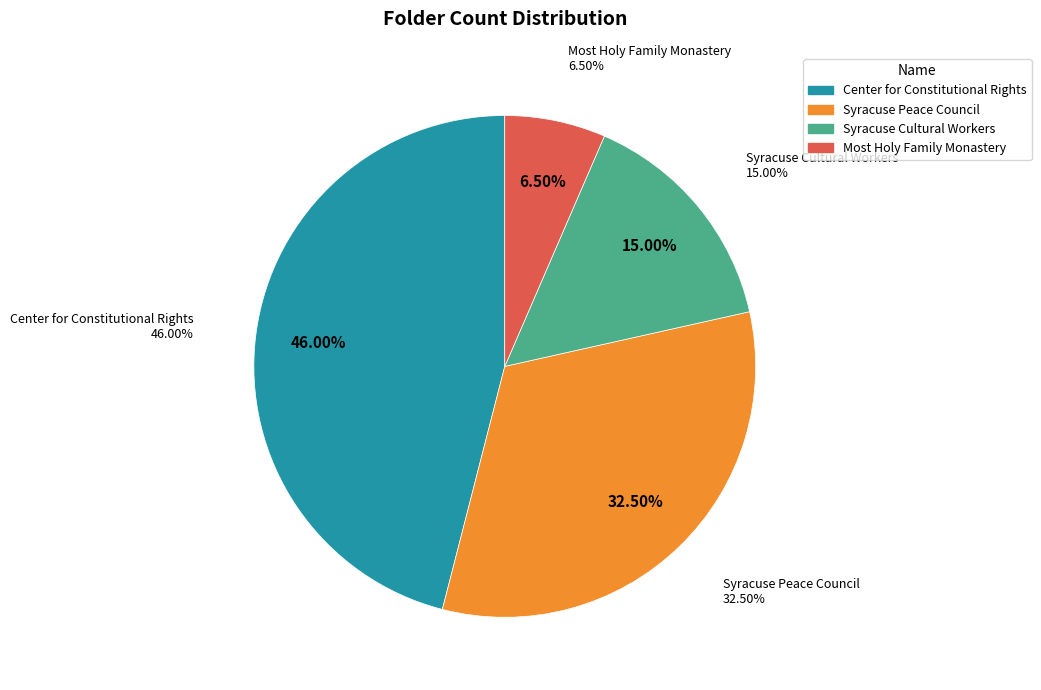

Do Most Holy Family Monastery and Center for Constitutional Rights together represent more than half of the pie?

Yes